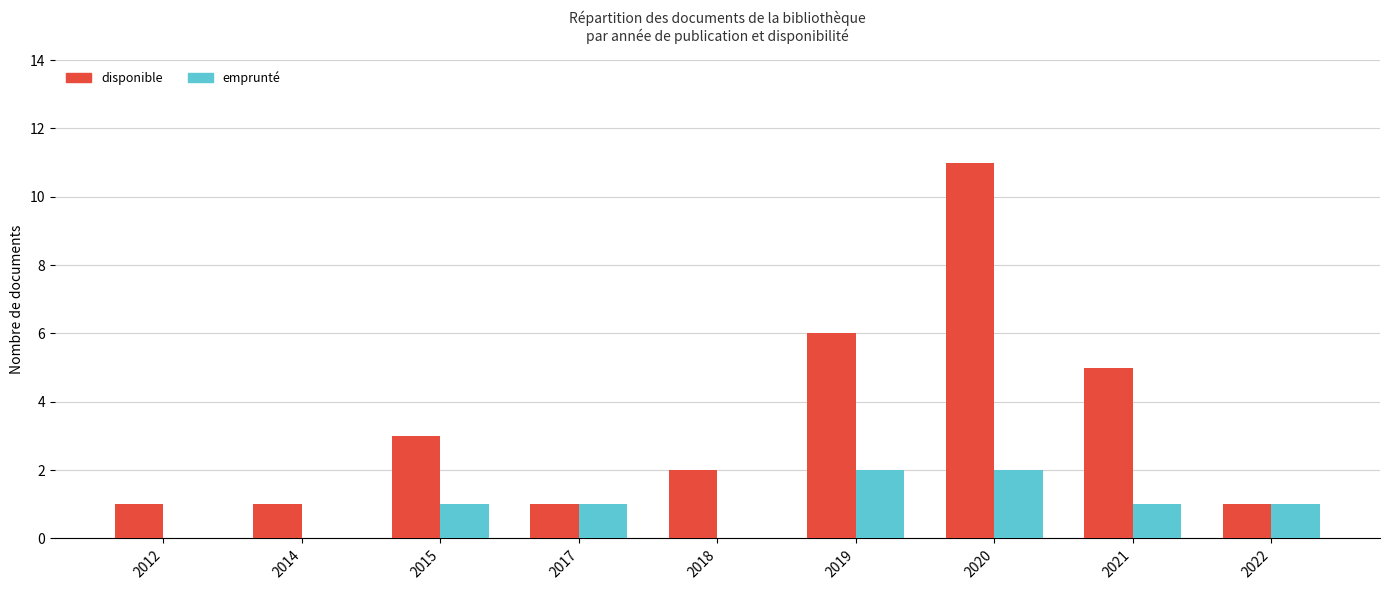

Are the bars grouped side by side (vs. stacked)?

Yes